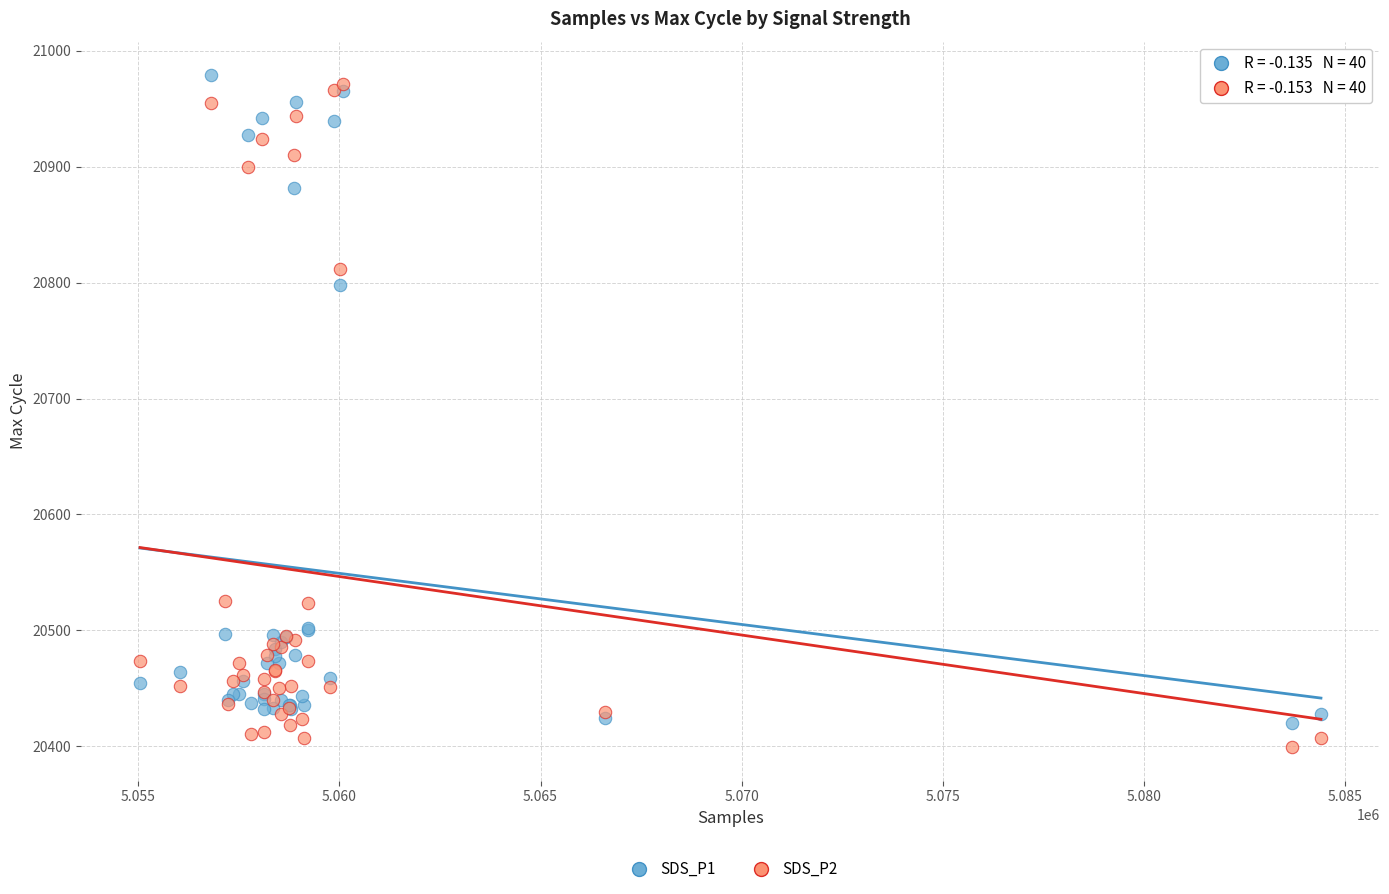

Across all series, what Y value is closest to 20689?

20798.0